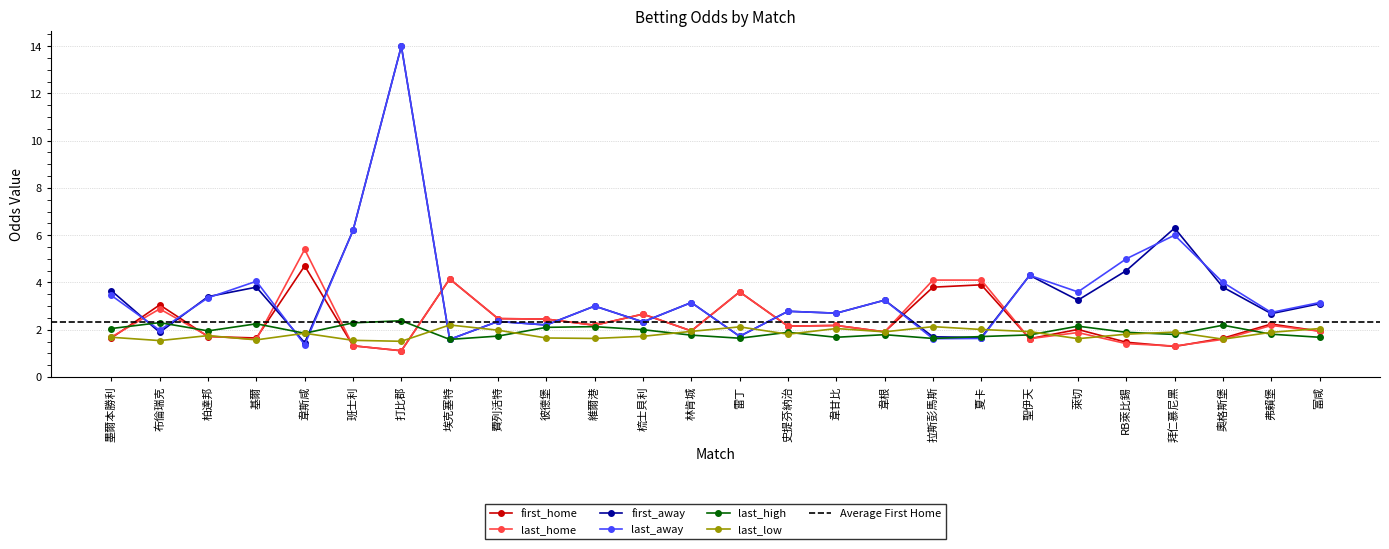

What is the minimum value shown in the chart?

1.1